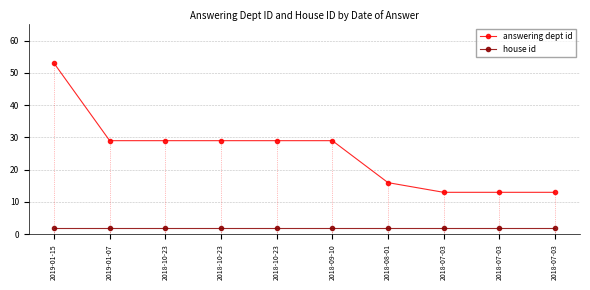

What is the difference between the maximum and minimum values in the answering dept id series?

40